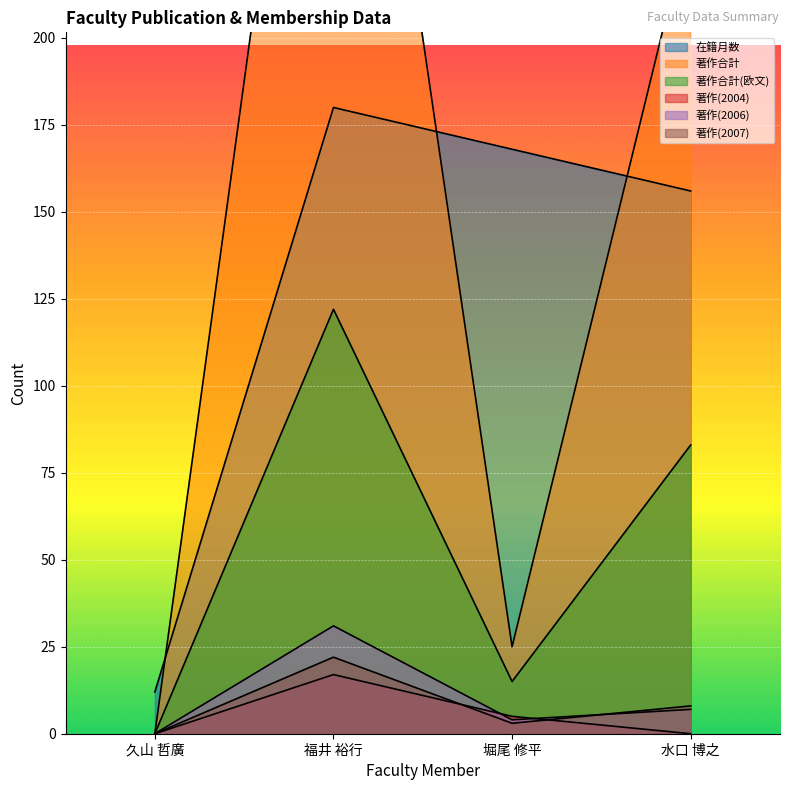

True or false: 著作合計(欧文) has a value of 0 at 久山 哲廣.

True